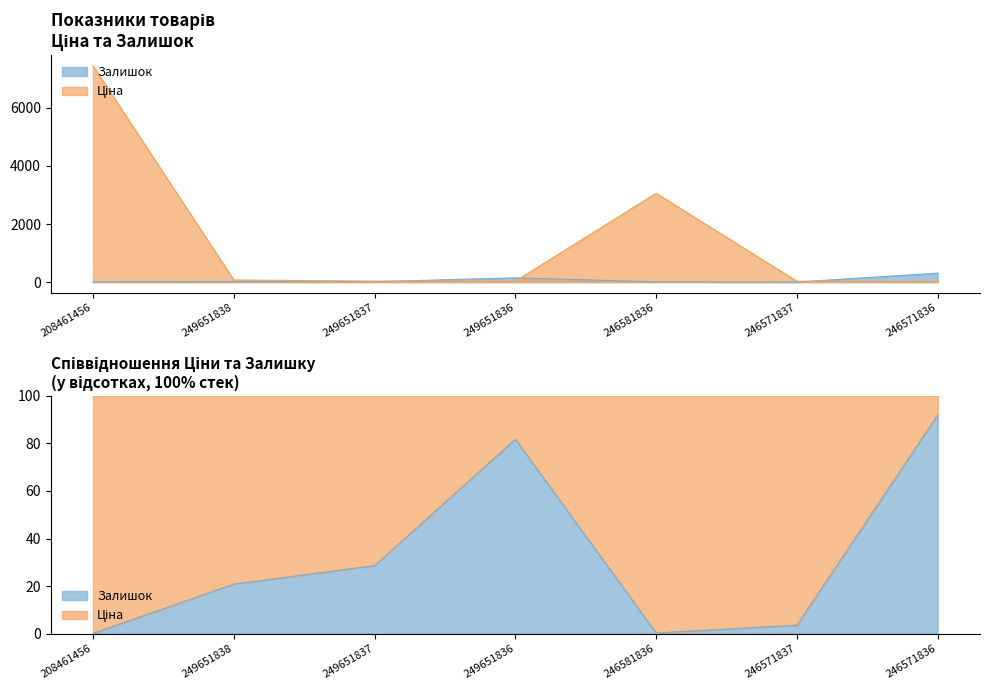

What is the difference between the highest and lowest values at 246571836?

281.3